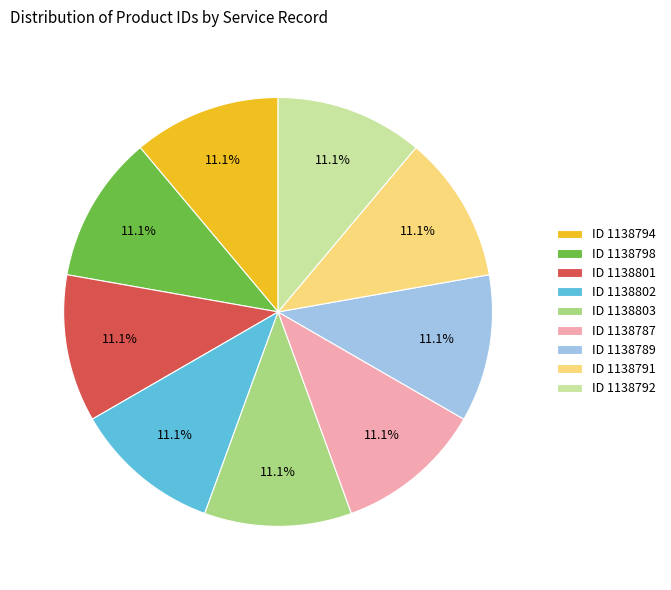

Is it true that ID 1138792 is 11% of the pie?

True